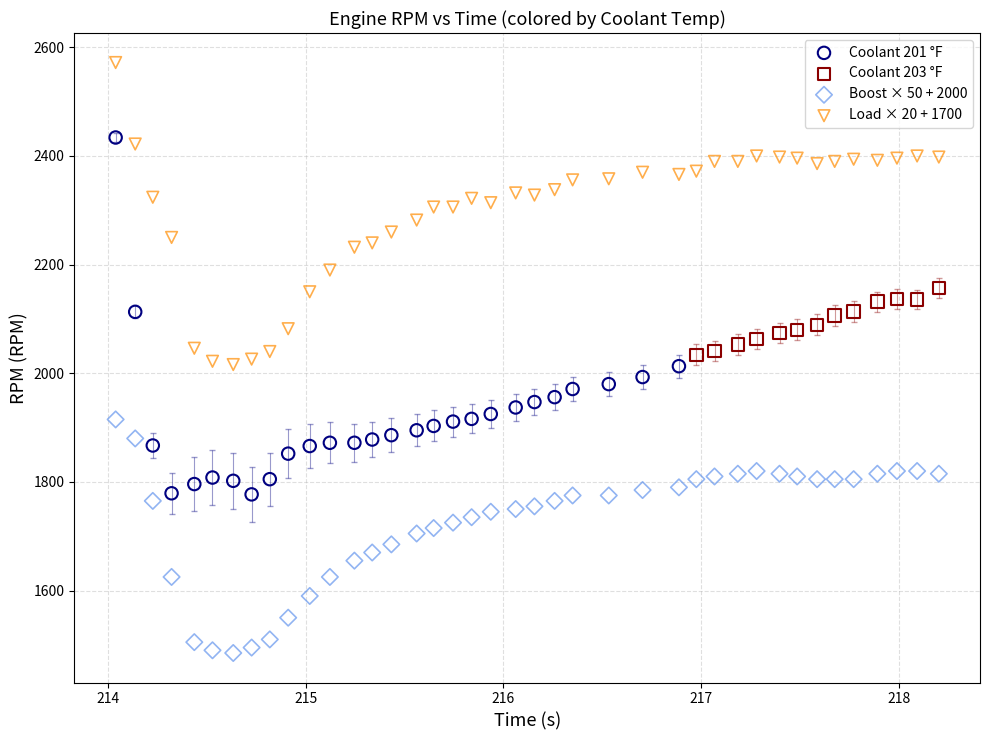

Which series contains the lowest Y value?

Boost × 50 + 2000